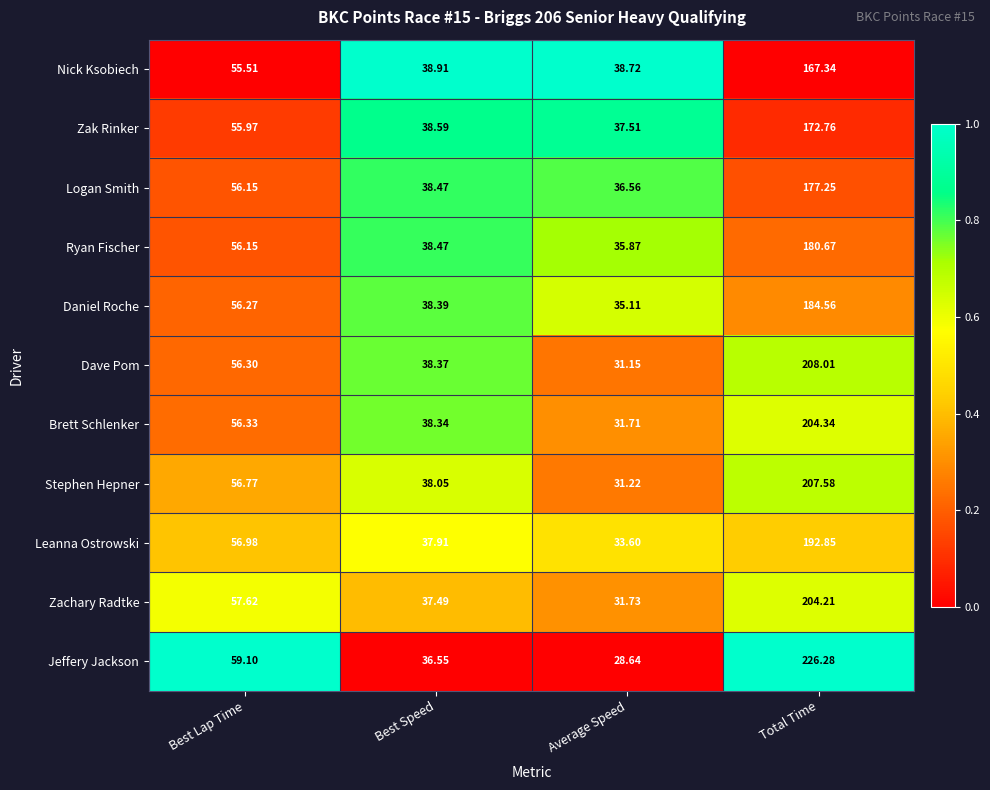

Rank the series at Total Time from highest to lowest value.

Jeffery Jackson, Dave Pom, Stephen Hepner, Brett Schlenker, Zachary Radtke, Leanna Ostrowski, Daniel Roche, Ryan Fischer, Logan Smith, Zak Rinker, Nick Ksobiech